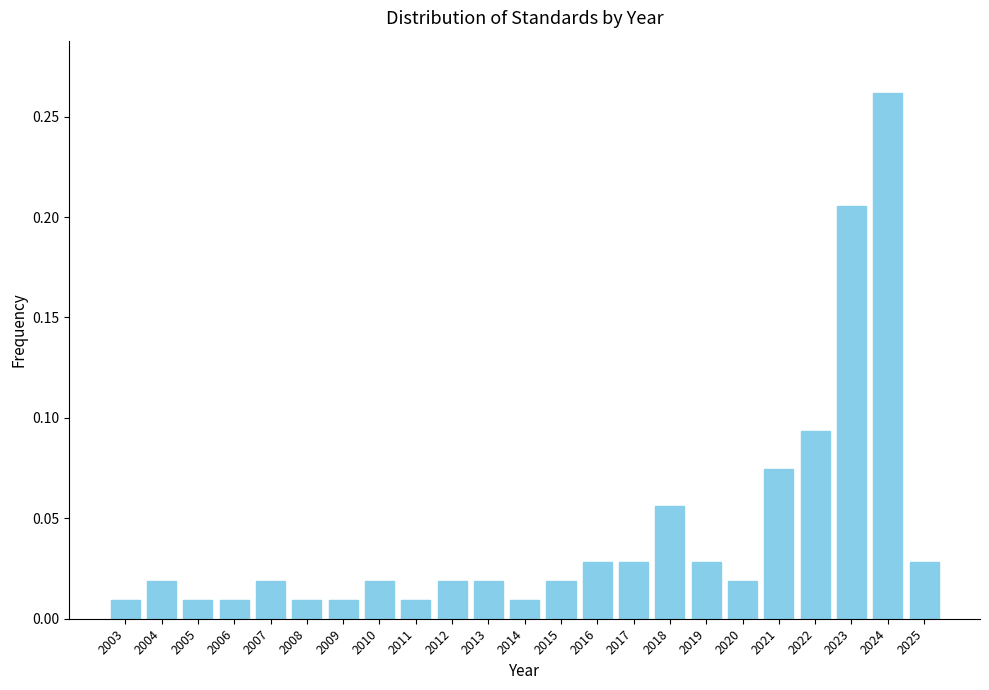

Which label corresponds to the largest value in the chart?

2024